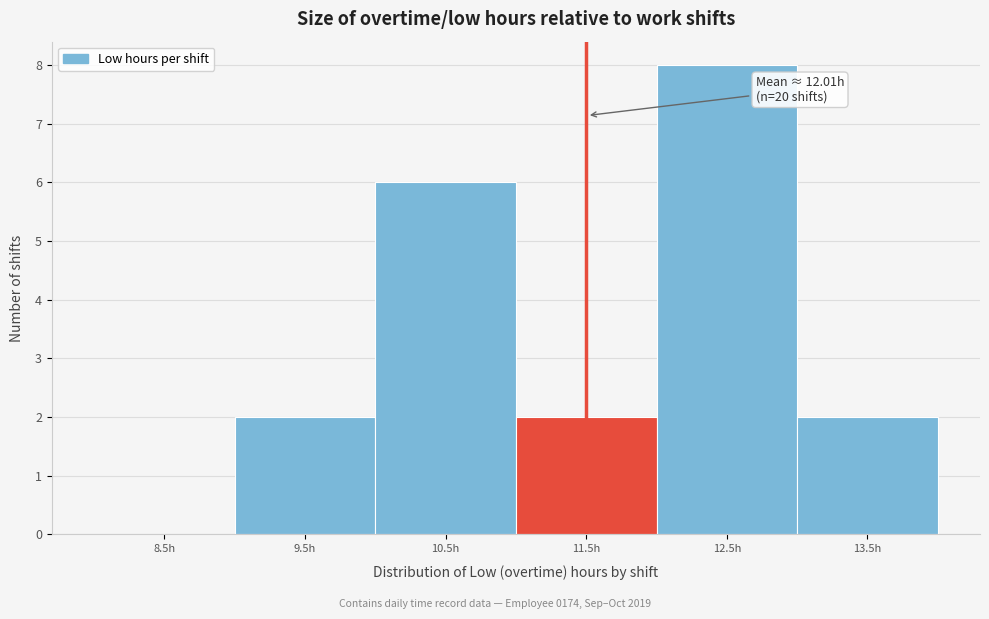

Reading left to right, list all the values displayed in this chart.

8.5h=0	9.5h=2	10.5h=6	11.5h=2	12.5h=8	13.5h=2